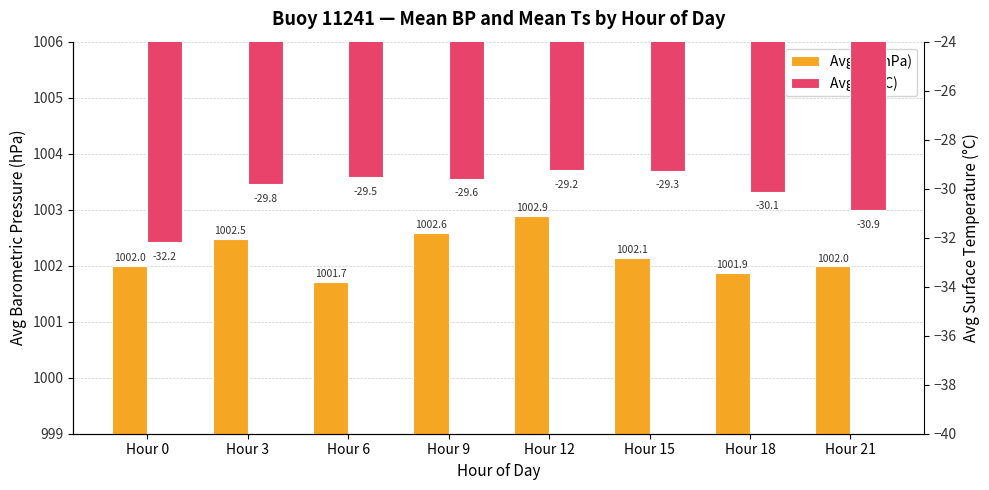

Reading right to left, transcribe all the data shown in this chart.

Avg BP (hPa): Hour 21=1002.0	Hour 18=1001.9	Hour 15=1002.1	Hour 12=1002.9	Hour 9=1002.6	Hour 6=1001.7	Hour 3=1002.5	Hour 0=1002.0
Avg Ts (°C): Hour 21=-30.9	Hour 18=-30.1	Hour 15=-29.3	Hour 12=-29.2	Hour 9=-29.6	Hour 6=-29.5	Hour 3=-29.8	Hour 0=-32.2